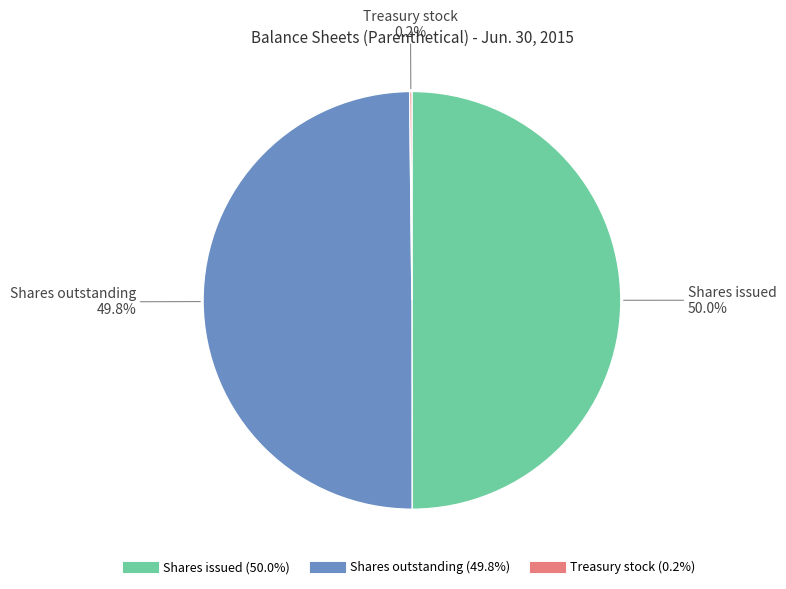

What is the ratio of the value at Shares issued to the value at Shares outstanding?

1.0